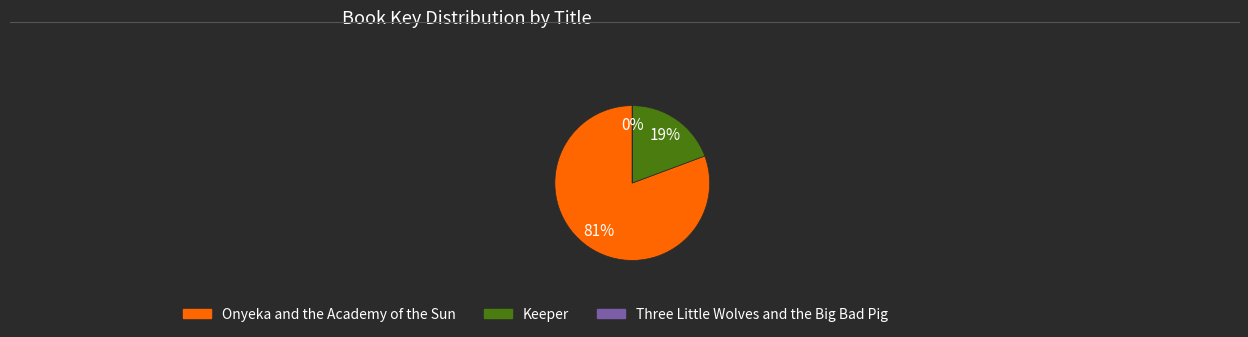

To the nearest percent, what percentage of the pie is Keeper?

19%